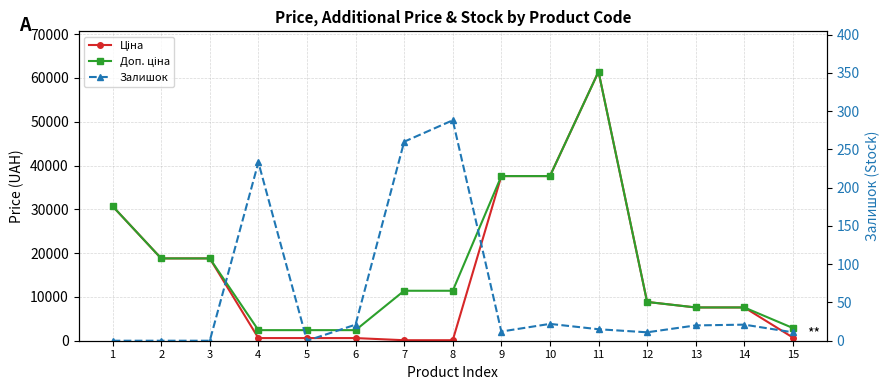

What is the maximum value for Ціна?

61434.3